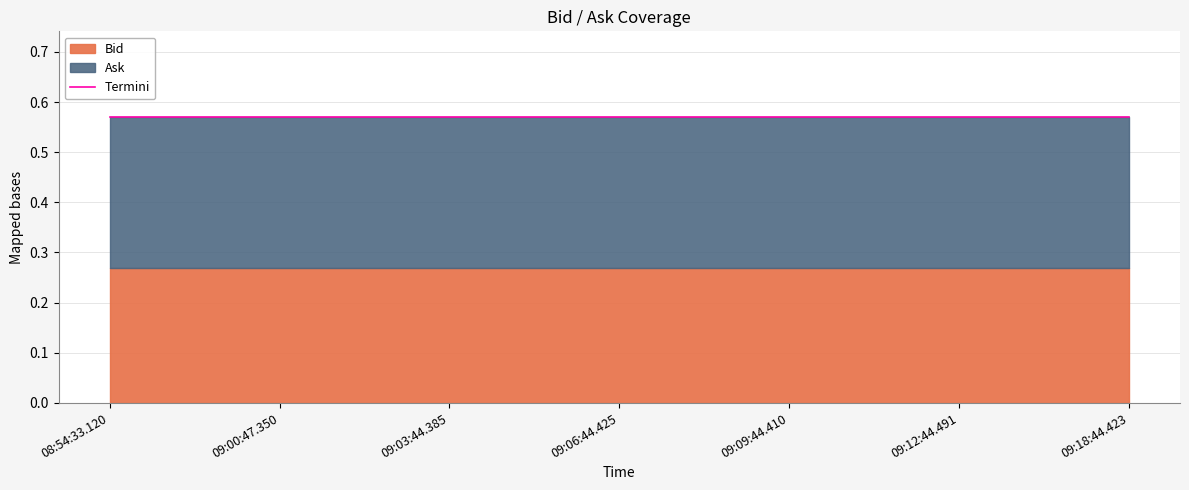

What is the value of the Ask point at the 2nd from the left?

0.3